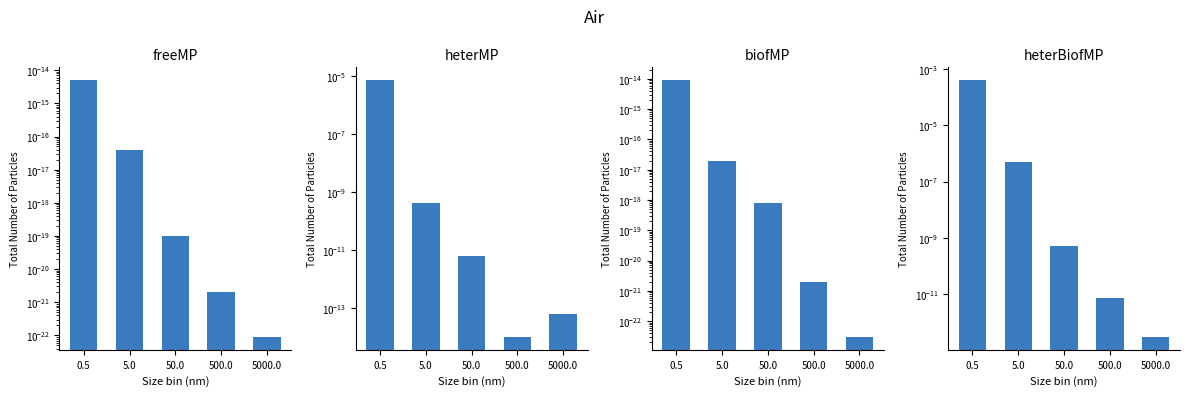

Reading right to left, list all the values displayed in this chart.

freeMP: 5000.0=0.0	500.0=0.0	50.0=0.0	5.0=0.0	0.5=0.0
heterMP: 5000.0=0.0	500.0=0.0	50.0=0.0	5.0=0.0	0.5=0.0
biofMP: 5000.0=0.0	500.0=0.0	50.0=0.0	5.0=0.0	0.5=0.0
heterBiofMP: 5000.0=0.0	500.0=0.0	50.0=0.0	5.0=0.0	0.5=0.0